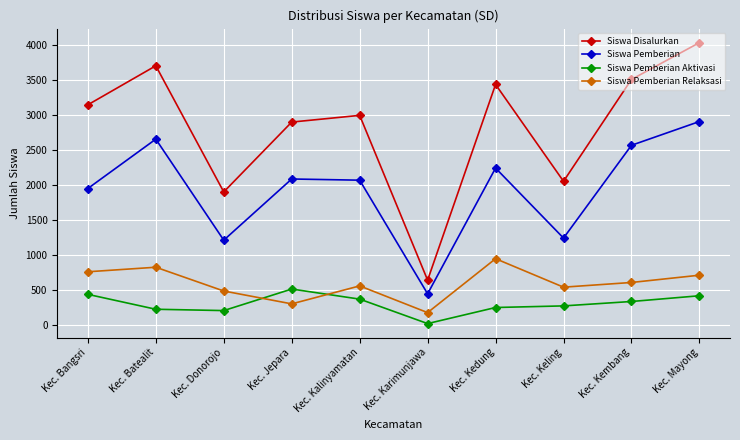

What is the smallest value displayed?

19